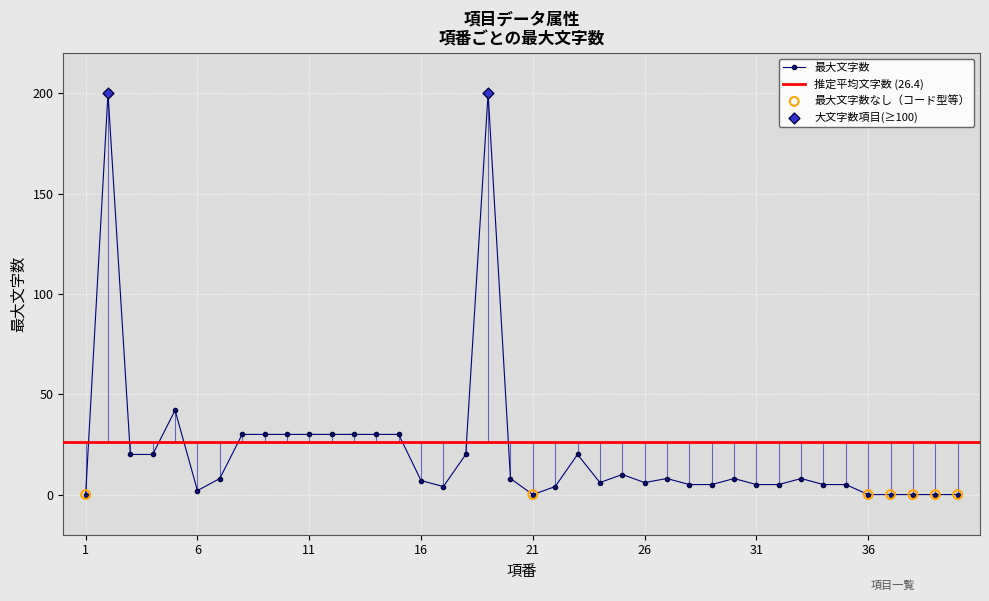

Between 11 and 16, which is larger?

11